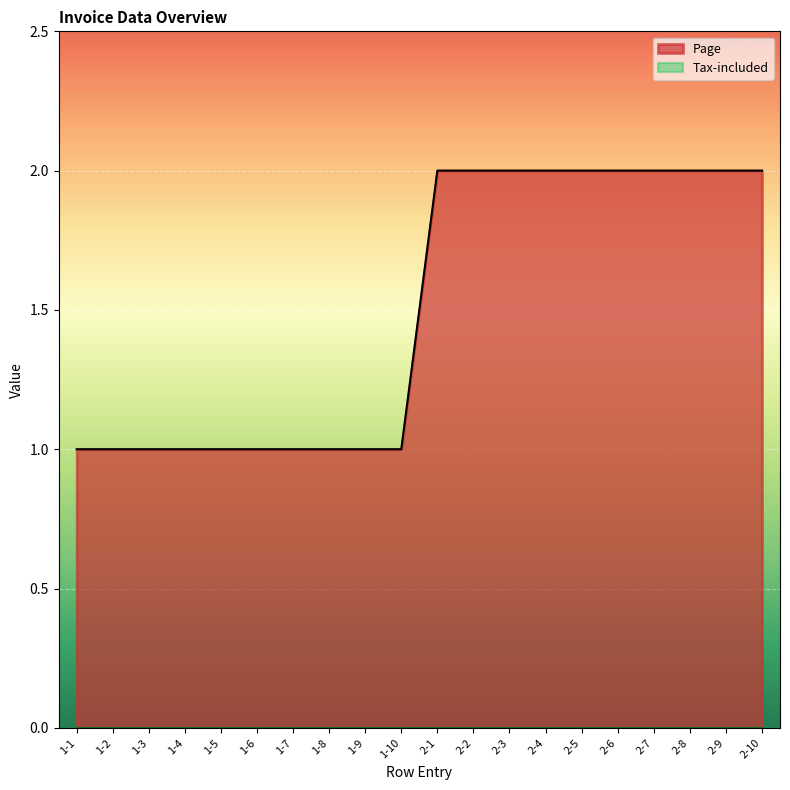

Which category has the highest value across all series?

2-1